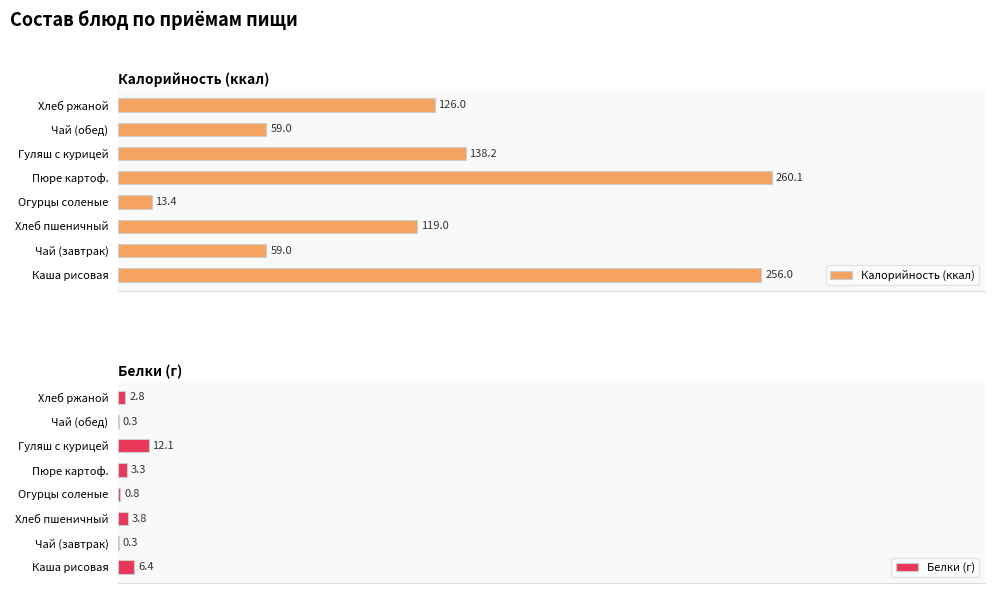

Which series has the largest range (max minus min)?

Калорийность (ккал)